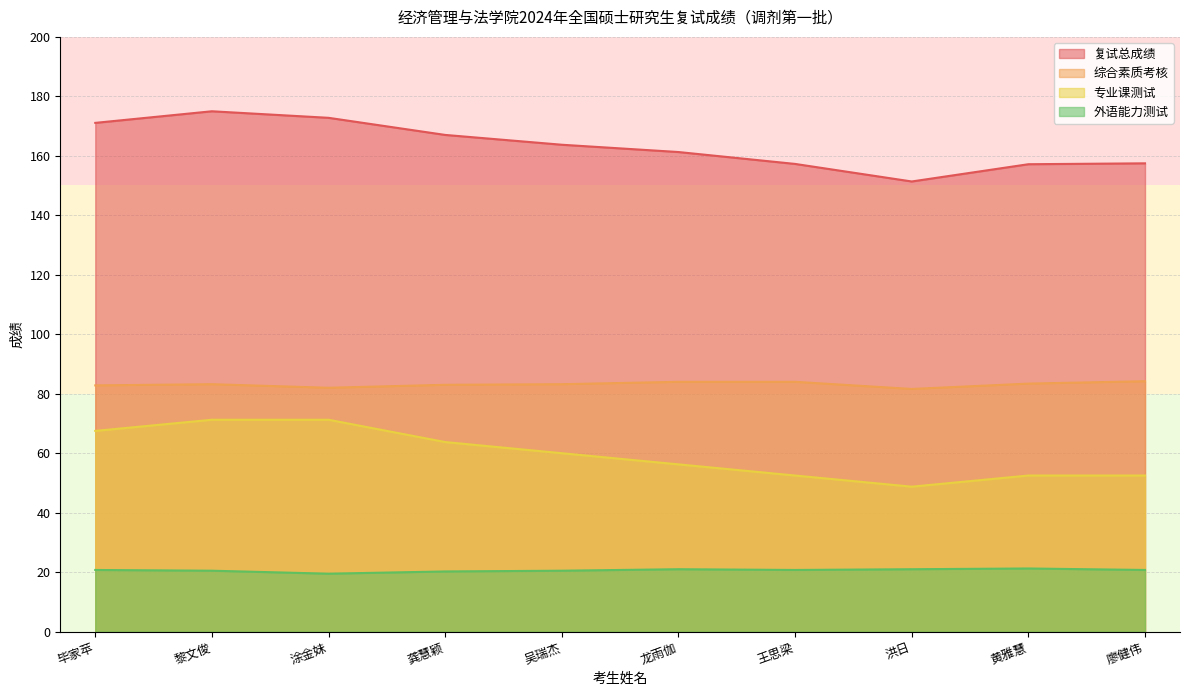

What is the difference between the 复试总成绩 values at 毕家苹 and 龚慧颖?

4.1